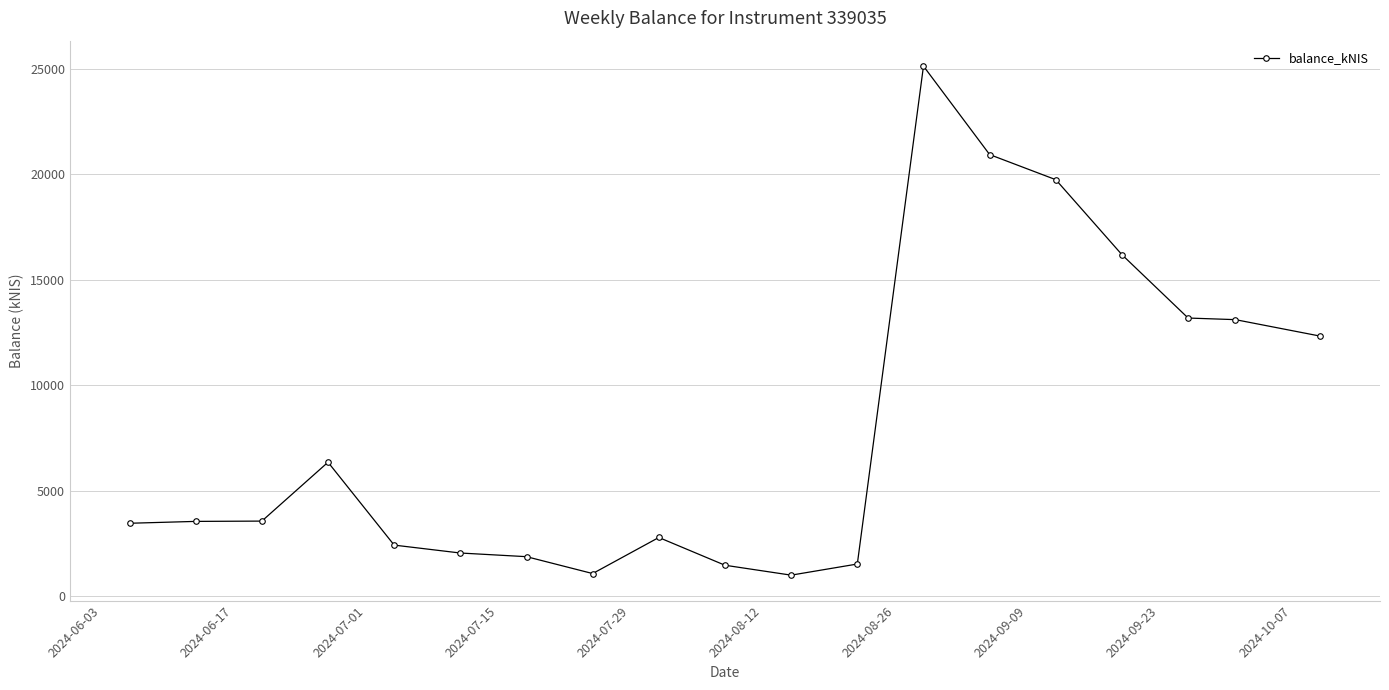

What is the minimum value shown in the chart?

1000.4